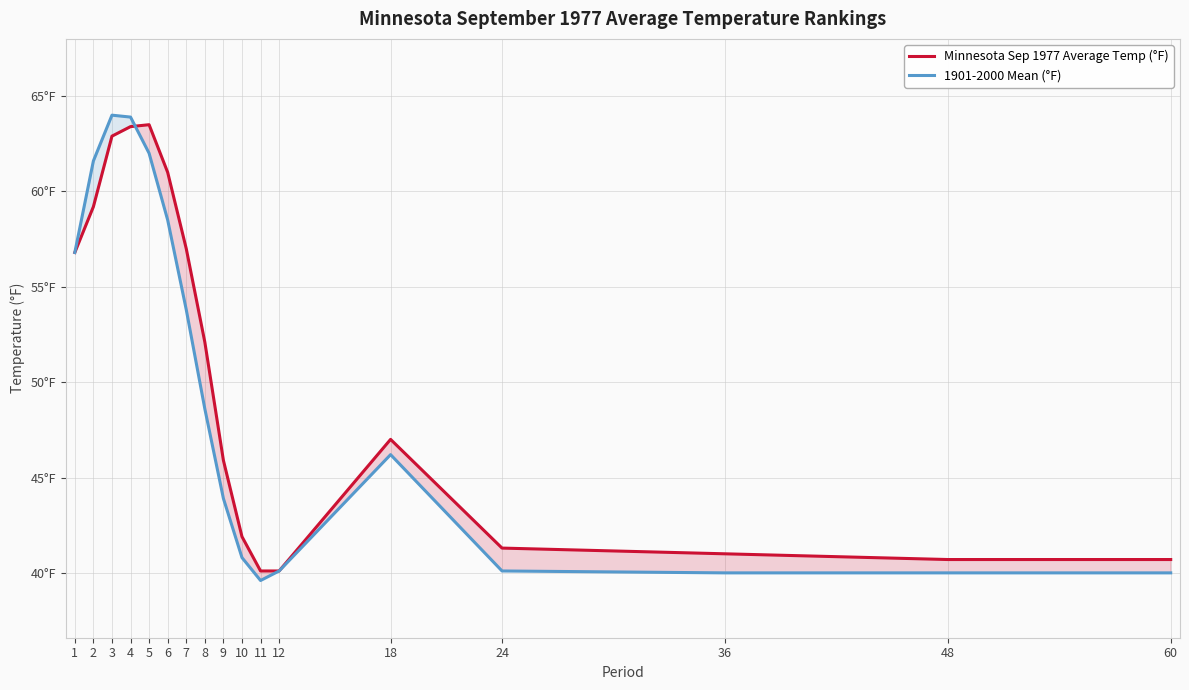

What is the sum of all Minnesota Sep 1977 Average Temp (°F) values?

854.6